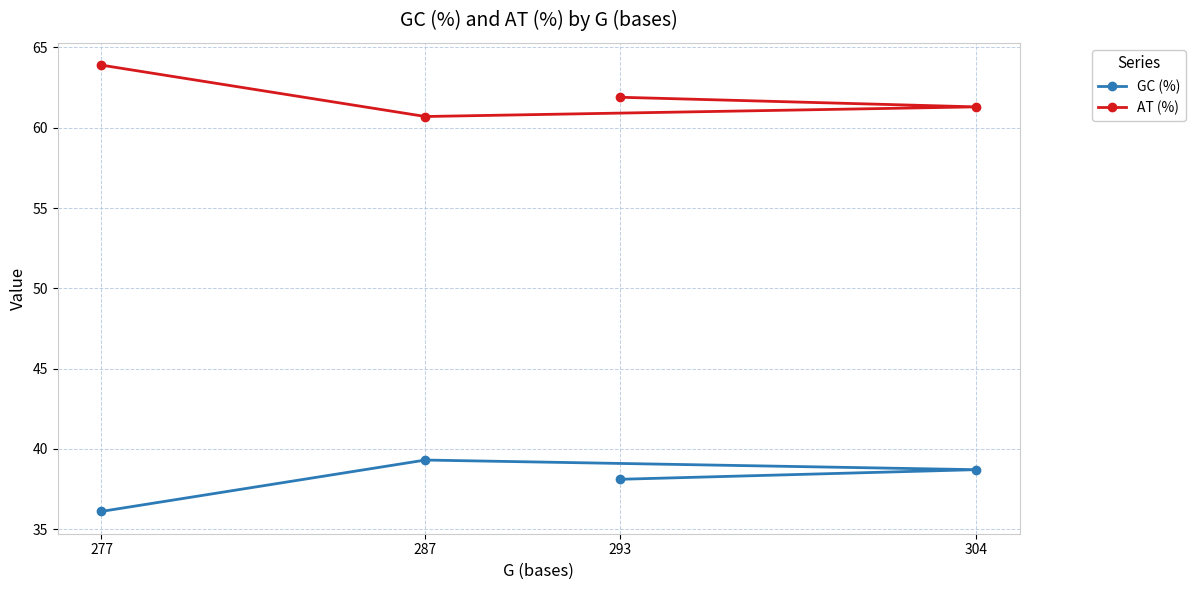

What is the value of the GC (%) point at the 1st from the left?

36.1